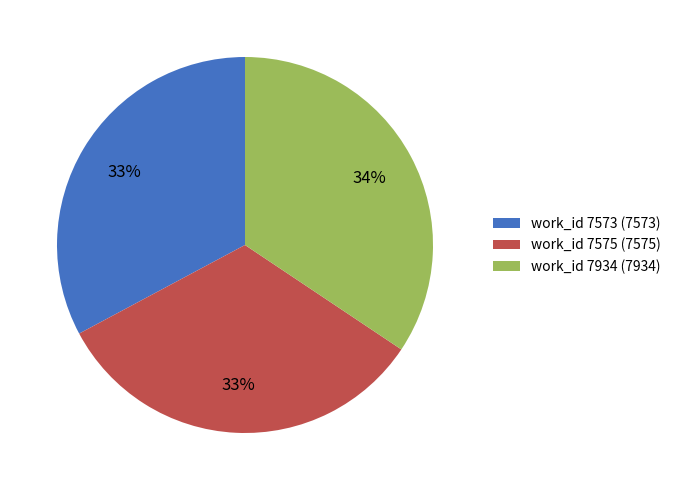

Is there any slice that represents more than half of the pie?

No